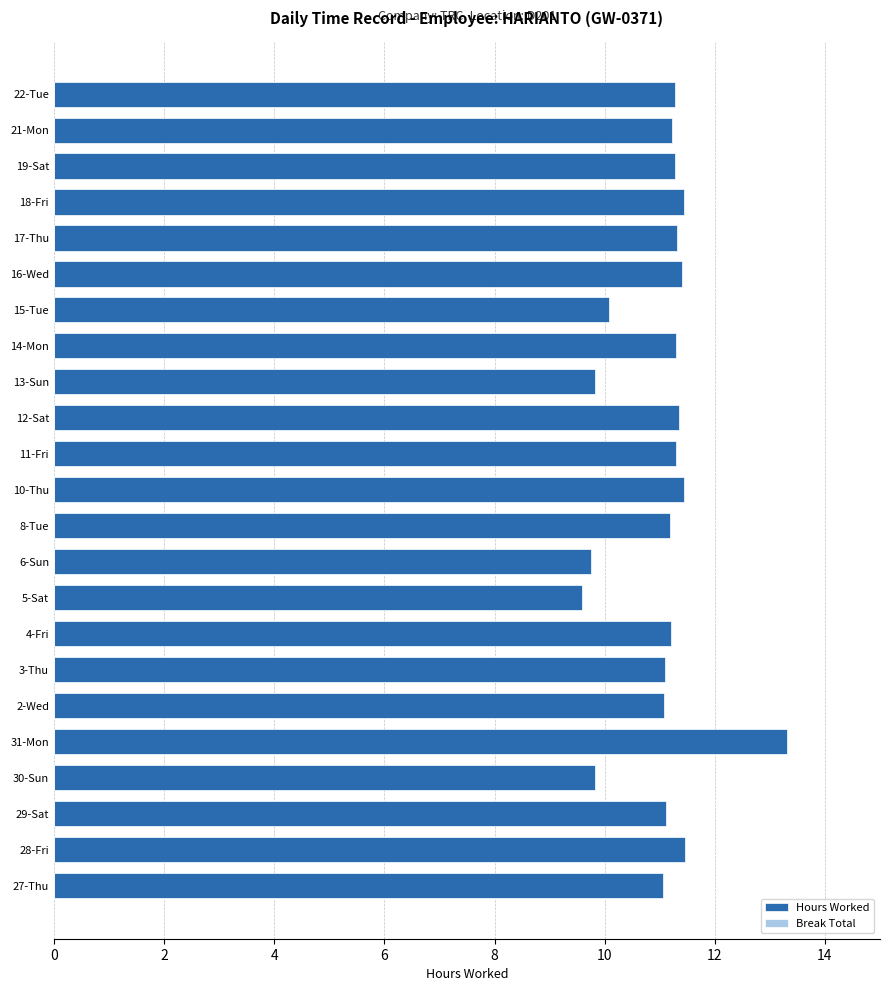

What is the ratio of the value at 14-Mon to the value at 31-Mon?

0.8